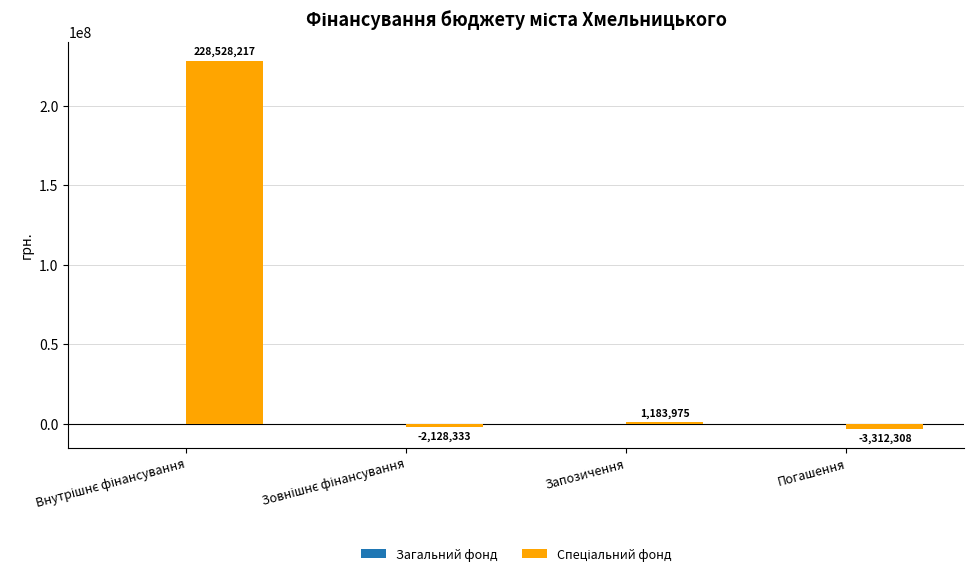

What is the approximate value at Запозичення, to the nearest 100?

1184000